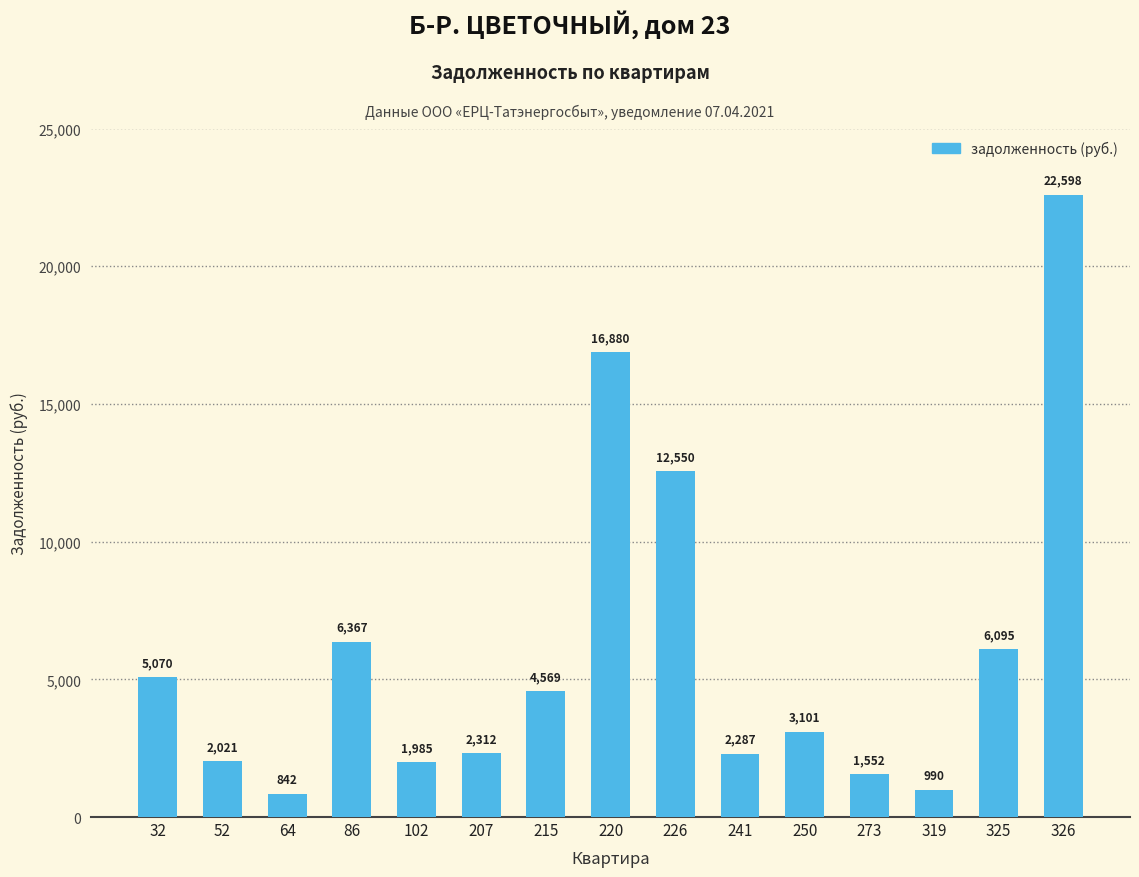

True or false: the data shows 2021.0 at 52.

True